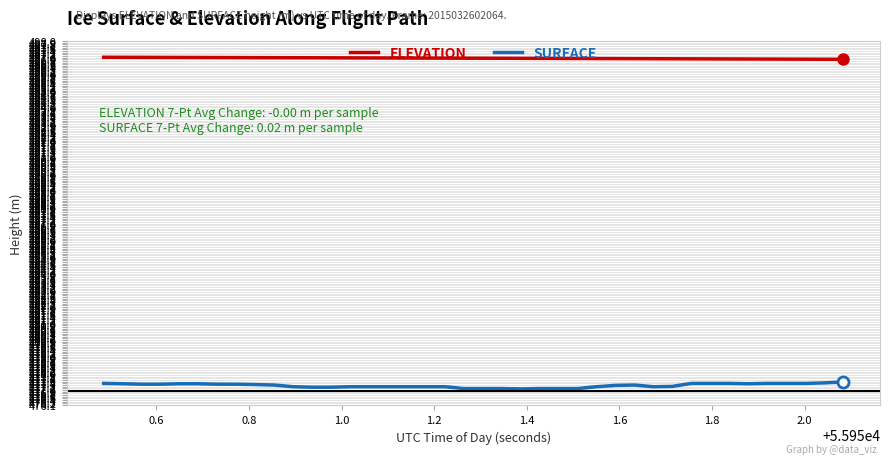

True or false: SURFACE and ELEVATION intersect in this chart.

False